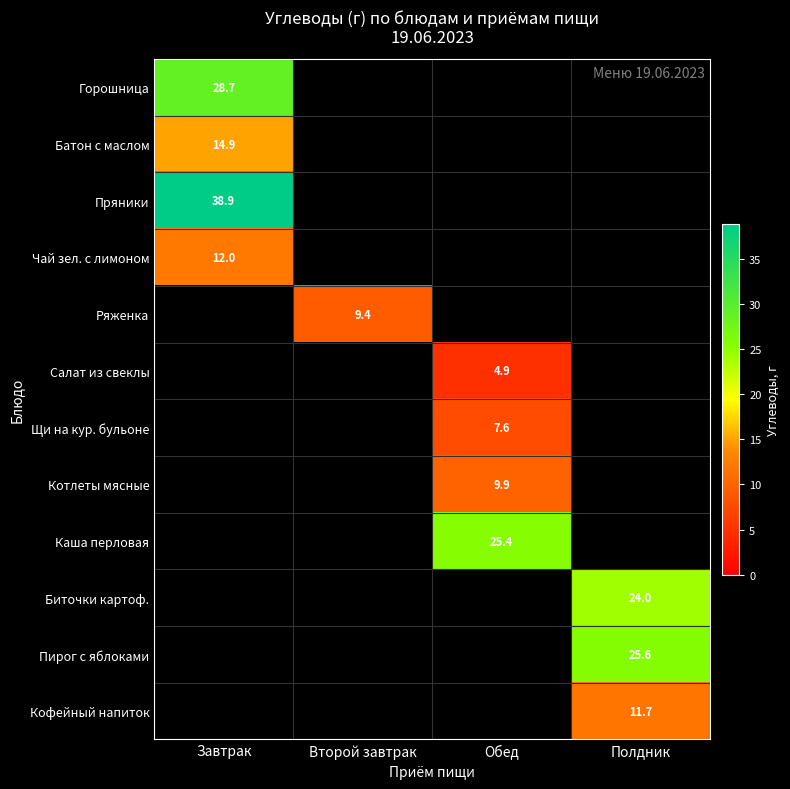

The value of Щи на кур. бульоне at Обед is 13.7. True or false?

False